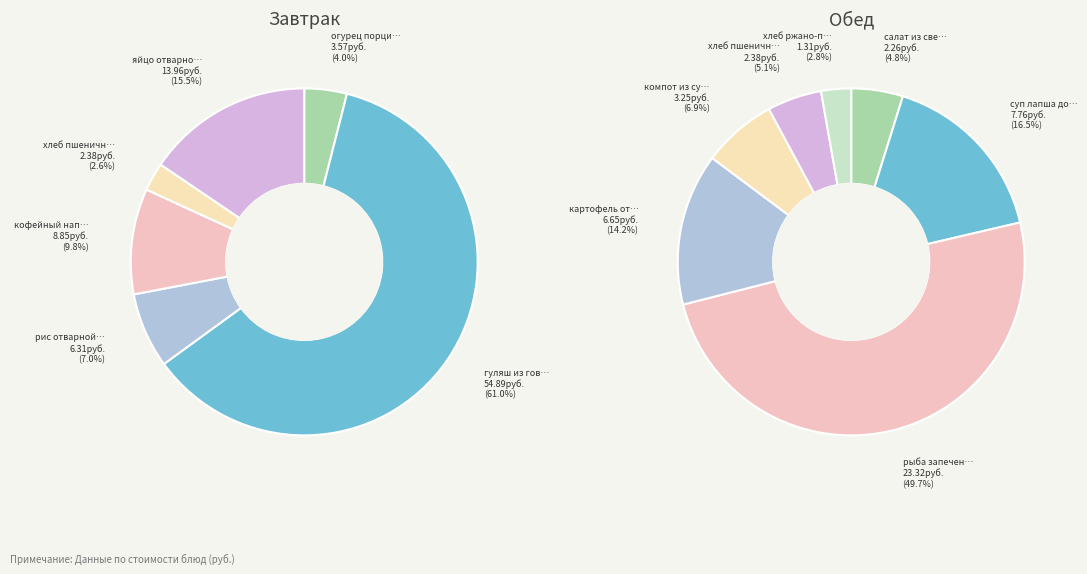

Between кофейный напиток на молоке and гуляш из говядины, which is larger?

гуляш из говядины